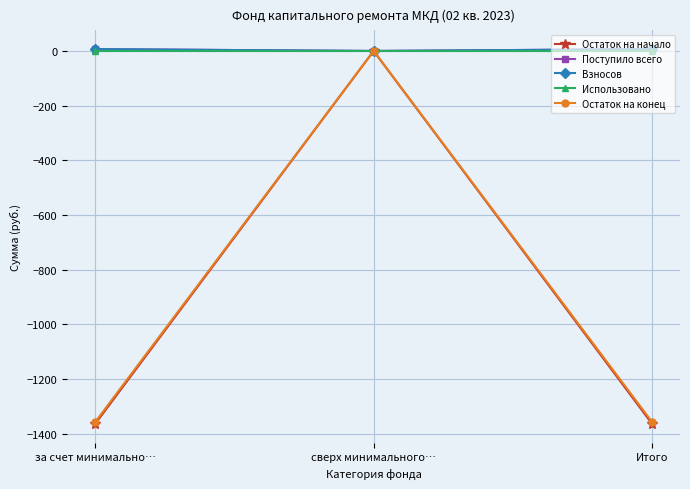

What is the sum of the Остаток на начало values at за счет минимально… and Итого?

-2729.3